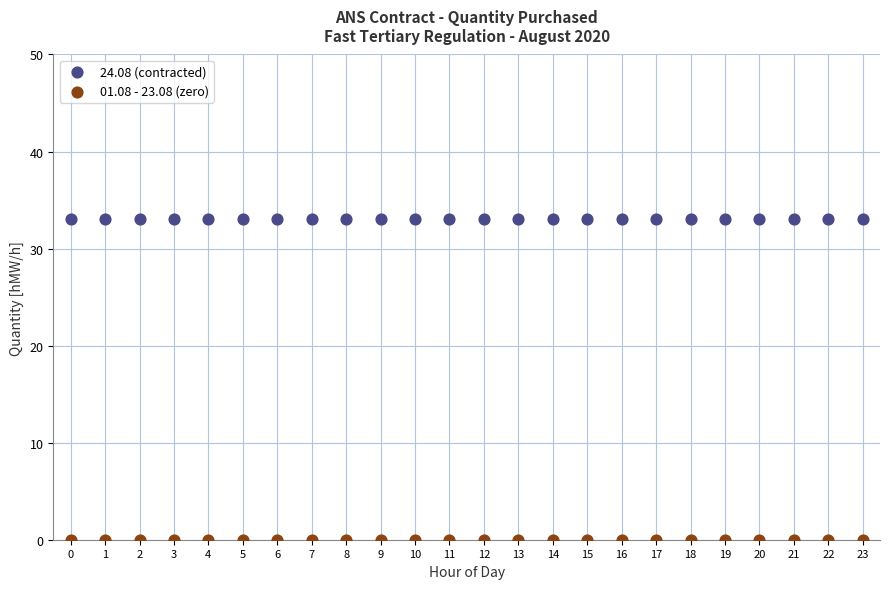

Which series reaches the minimum Y coordinate?

01.08 - 23.08 (zero)